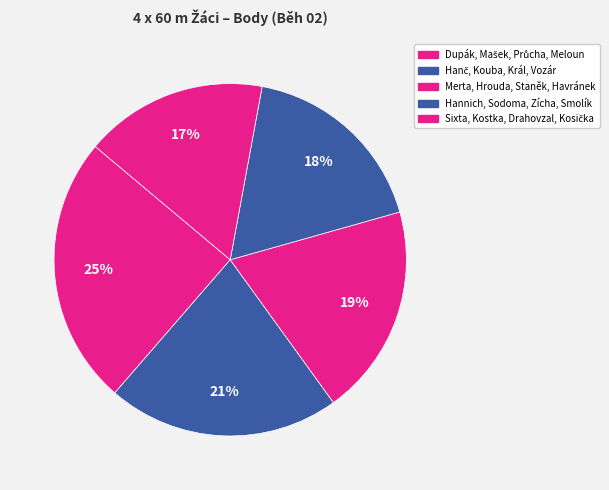

To the nearest percent, what is the difference between the Sixta, Kostka, Drahovzal, Kosička and Hannich, Sodoma, Zícha, Smolík slice percentages?

1%